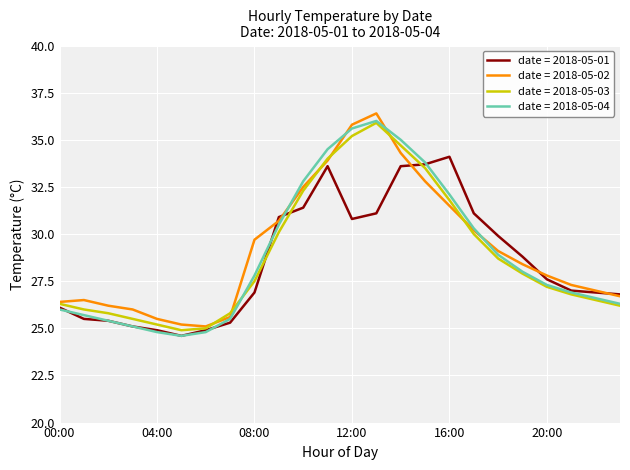

What is the lowest value of the date = 2018-05-01 series?

24.6